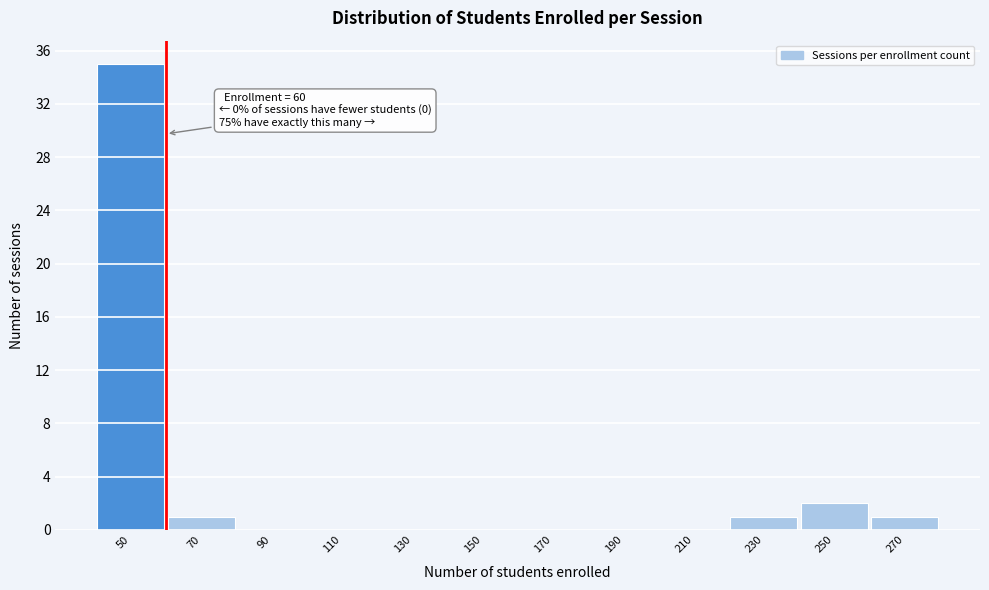

Reading right to left, extract all data points from this chart.

270=1	250=2	230=1	210=0	190=0	170=0	150=0	130=0	110=0	90=0	70=1	50=35